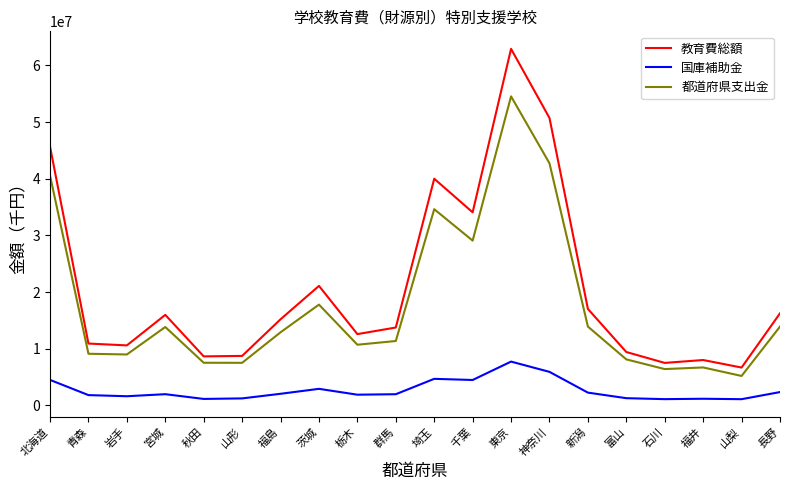

Is the value of 国庫補助金 at 群馬 greater than the value of 都道府県支出金 at 栃木?

No